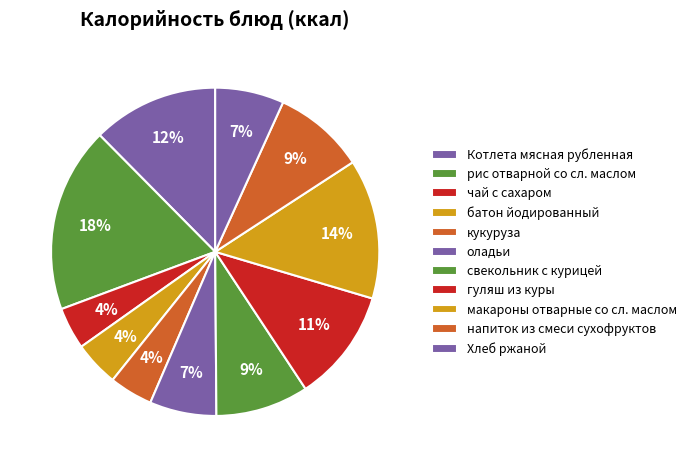

True or false: макароны отварные со сл. маслом accounts for 14% of the total.

True